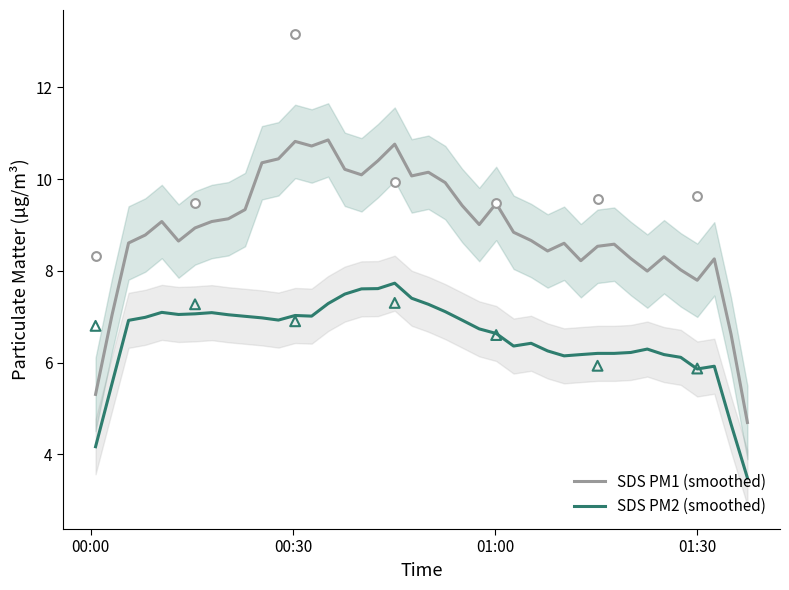

Which series reaches the maximum Y coordinate?

SDS PM1 (smoothed)